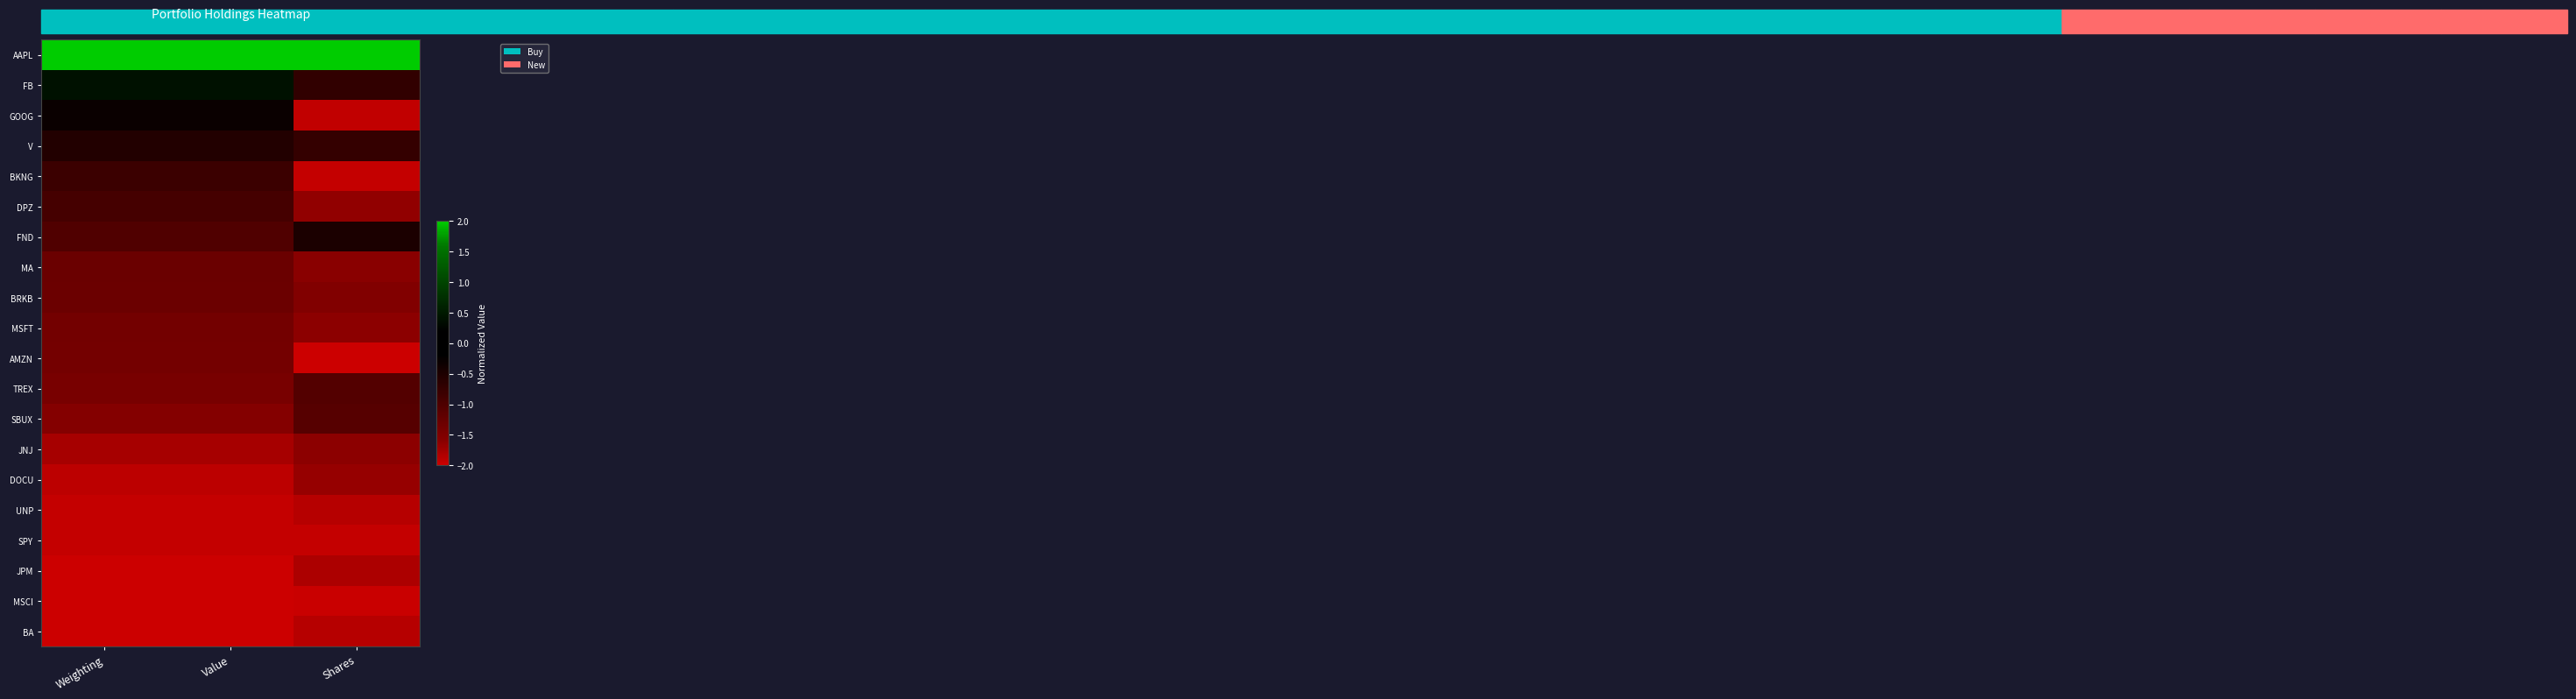

How many categories are shown in the chart?

3